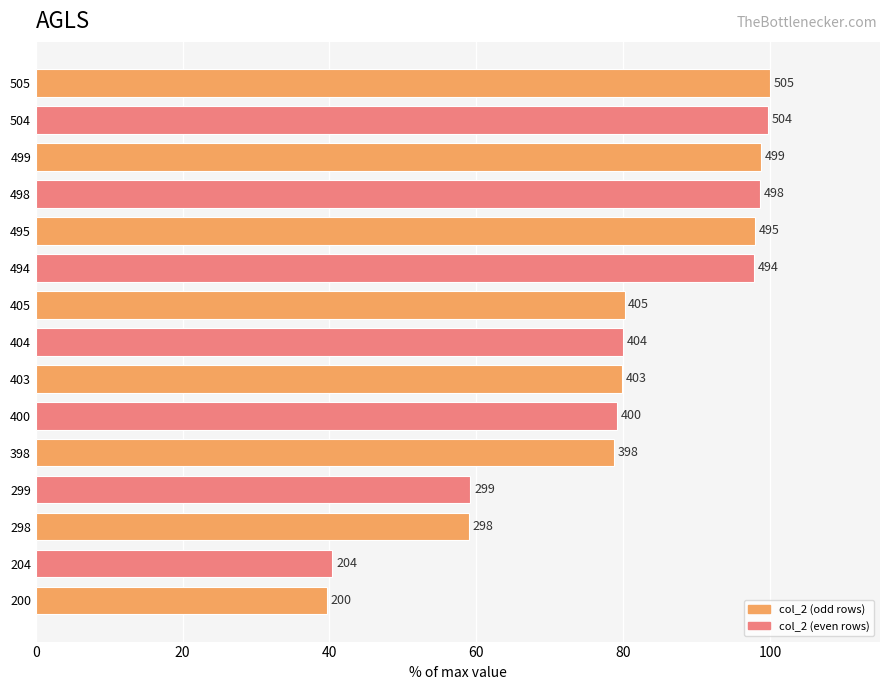

Are the bars horizontal?

Yes